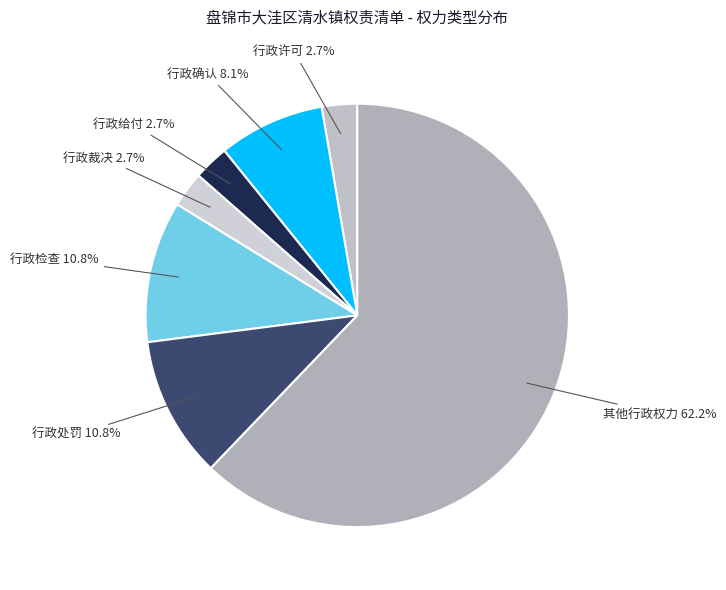

Is there a majority slice in this chart?

Yes